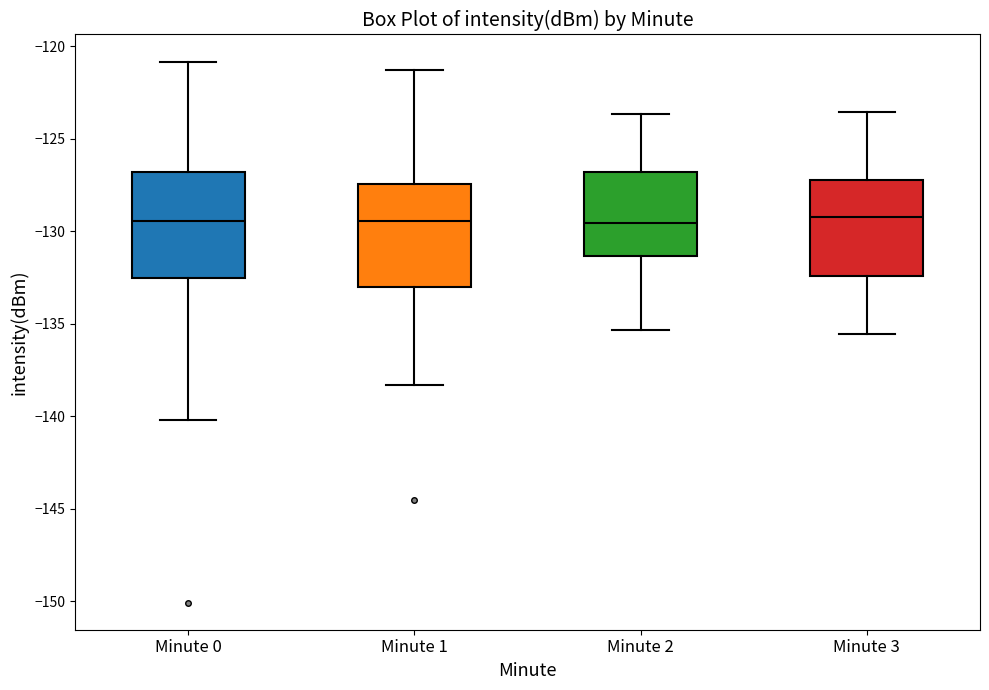

Reading left to right, transcribe this box plot: for each box, give where its median line is, the range the box spans, and where its two whiskers end, as read against the y-axis. The values are not printed on the chart, so give them approximately, as read against the axis.

Minute 0: median -129.5, box -132.5 to -127.0, whiskers -140.0 to -121.0
Minute 1: median -129.5, box -133.0 to -127.5, whiskers -138.5 to -121.5
Minute 2: median -129.5, box -131.5 to -127.0, whiskers -135.5 to -123.5
Minute 3: median -129.0, box -132.5 to -127.0, whiskers -135.5 to -123.5